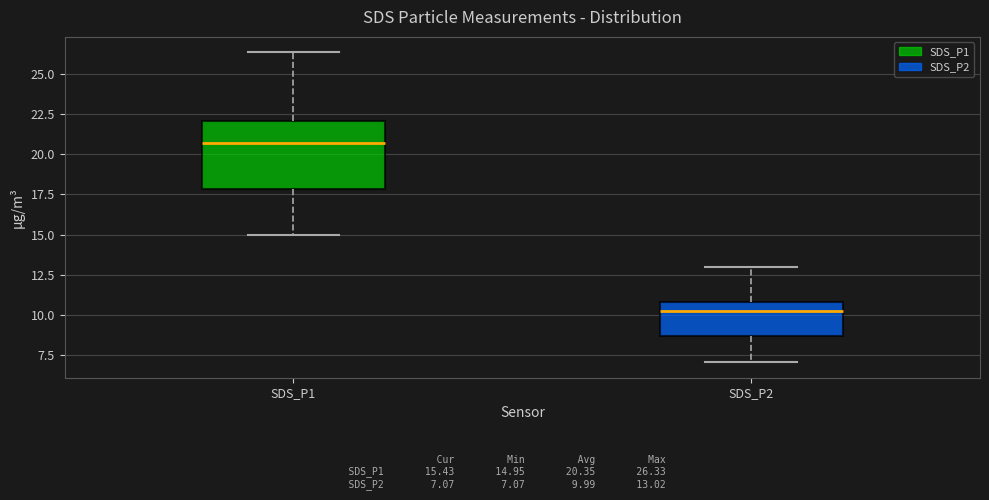

Where is the lower edge of the box for SDS_P1 on the y-axis? The values are not printed on the chart, so give them approximately, as read against the axis.

18.0